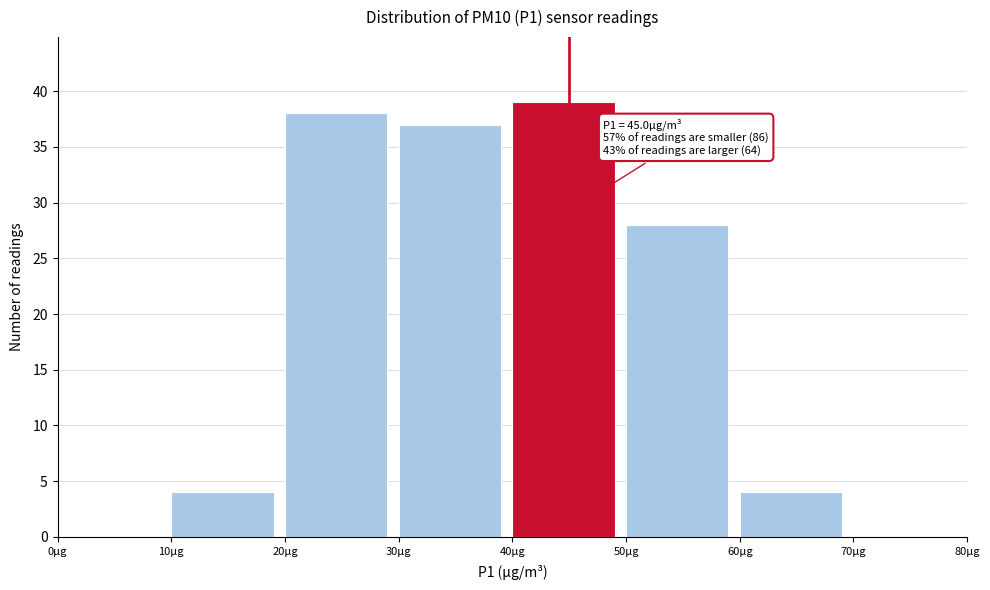

Which range on the x-axis has the tallest bar?

40 to 50